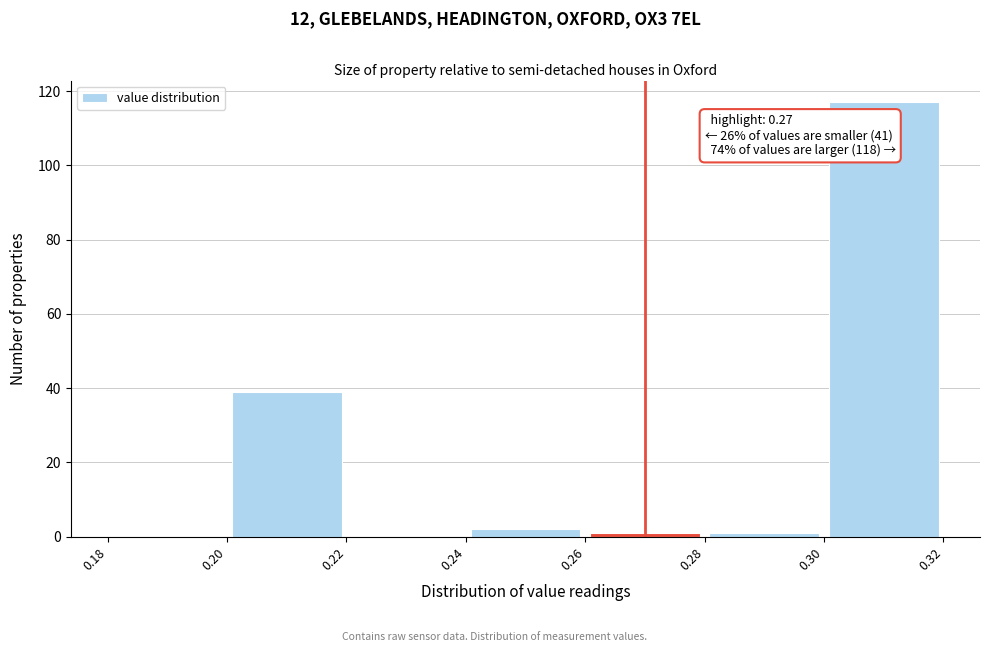

Over which range of the x-axis is the bar tallest?

0.30 to 0.32